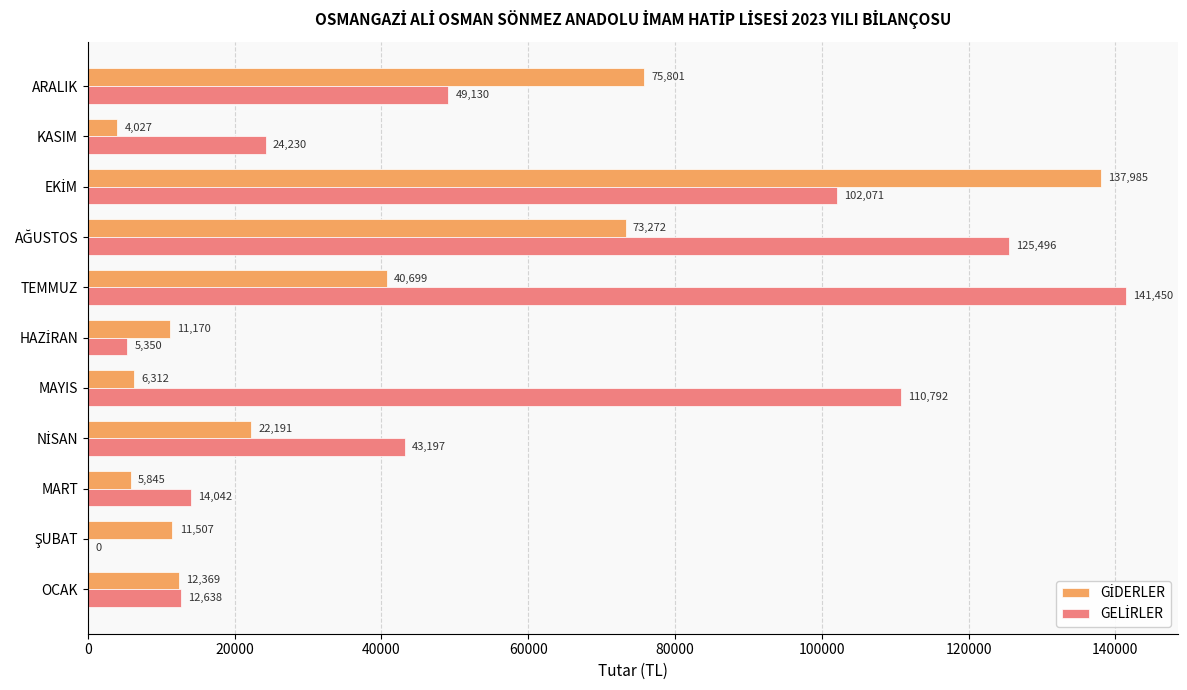

What is the maximum value shown in the chart?

141450.0